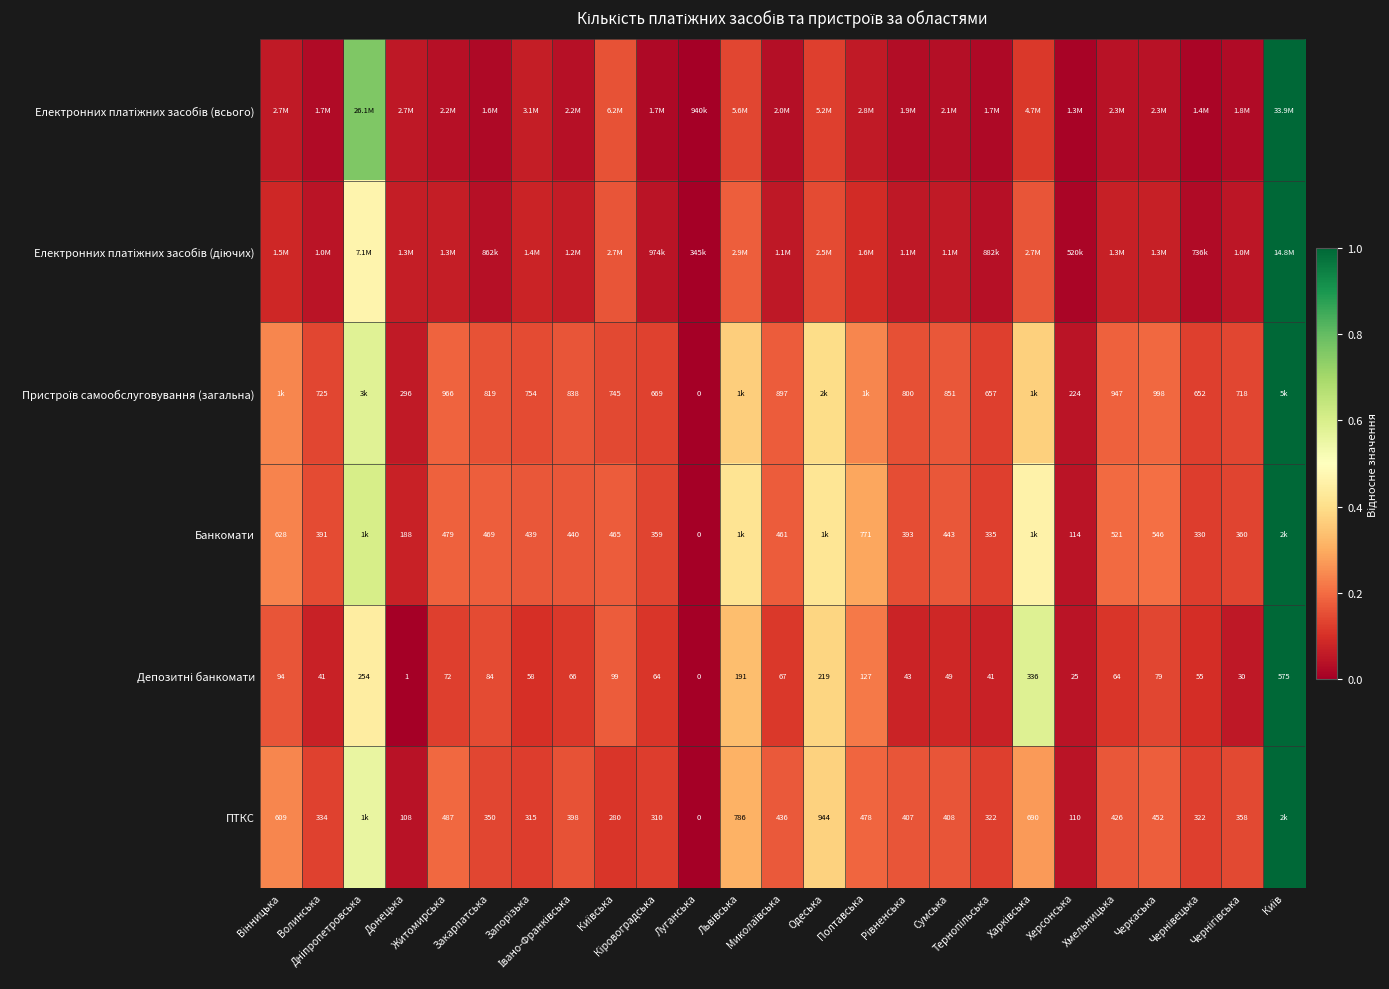

Which series changed the most between Тернопільська and Київ?

Електронних платіжних засобів (всього)